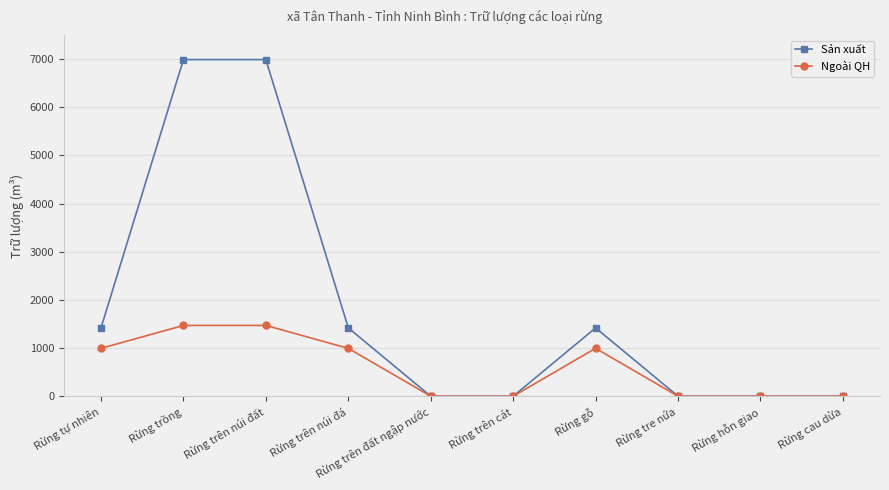

What is the average value of the Sản xuất series?

1823.4